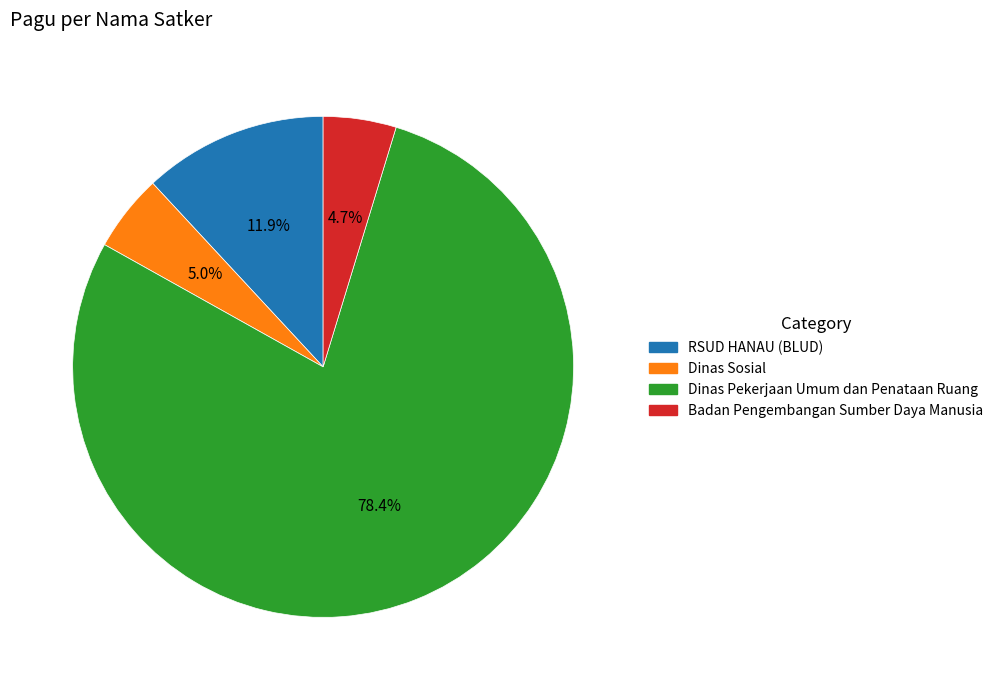

Is there any slice that represents more than half of the pie?

Yes